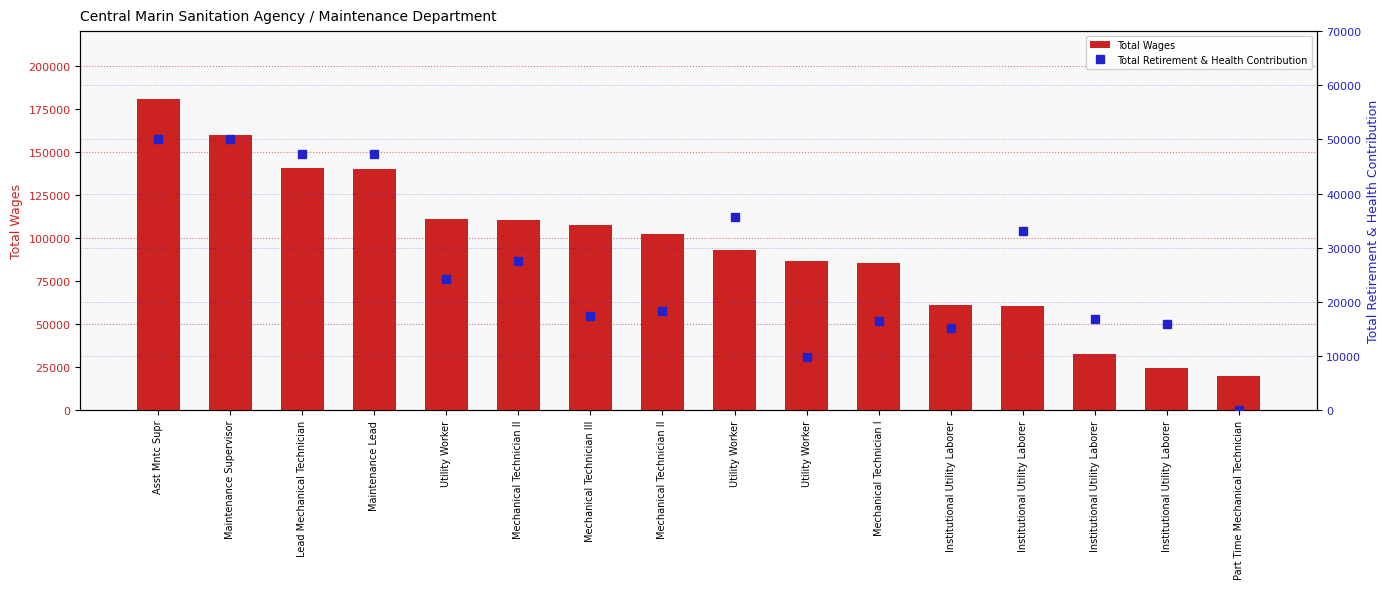

What is the difference between the Total Retirement & Health Contribution values at Utility Worker and Institutional Utility Laborer?

7126